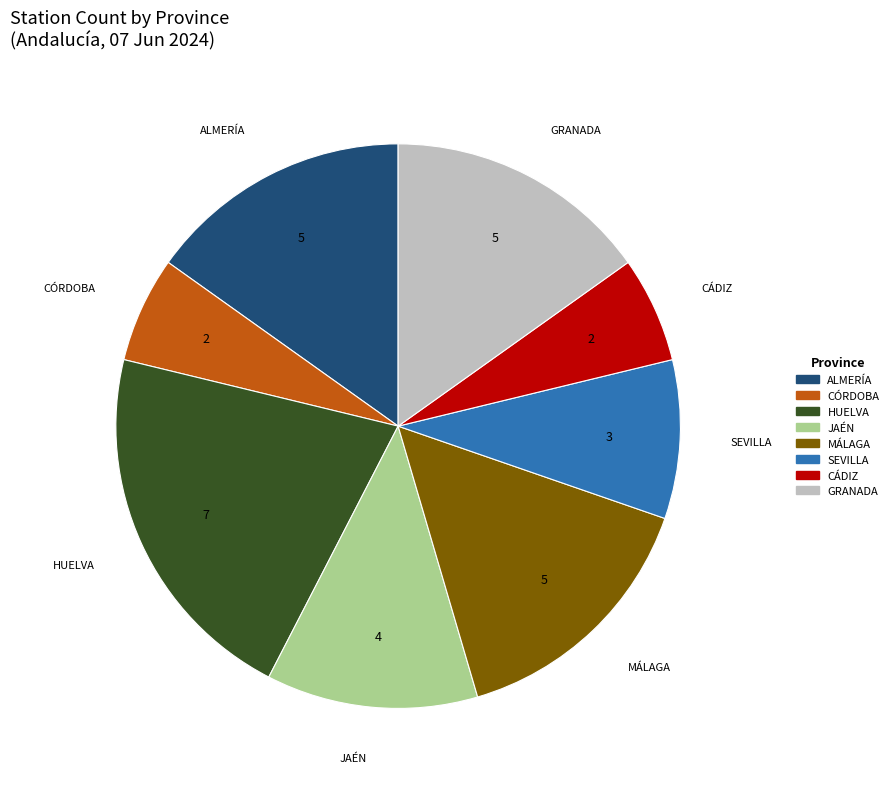

Is there any slice that represents more than half of the pie?

No